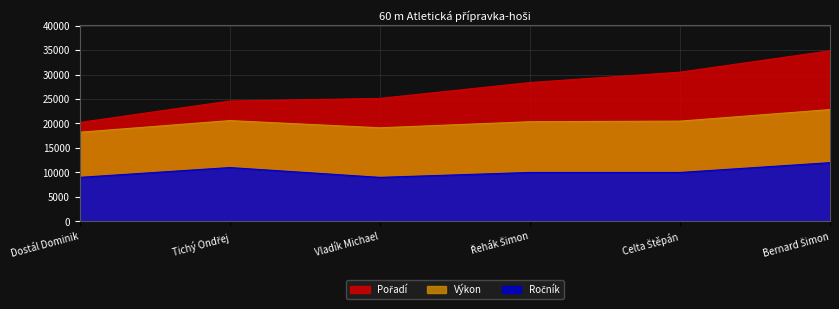

Which label corresponds to the smallest value in the chart?

Dostál Dominik